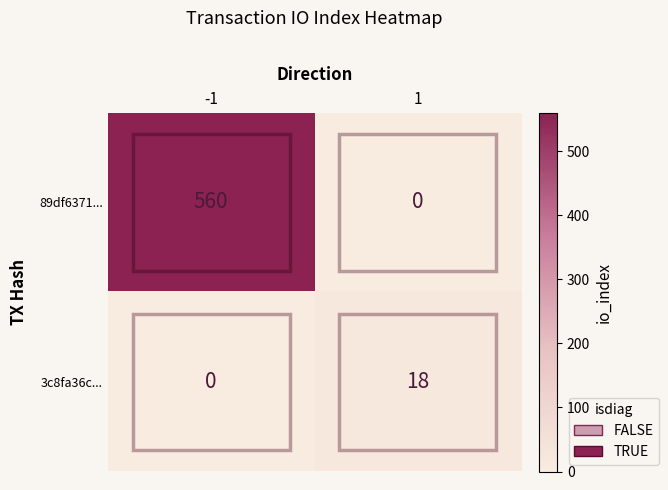

What is the average value of the 3c8fa36c... series?

9